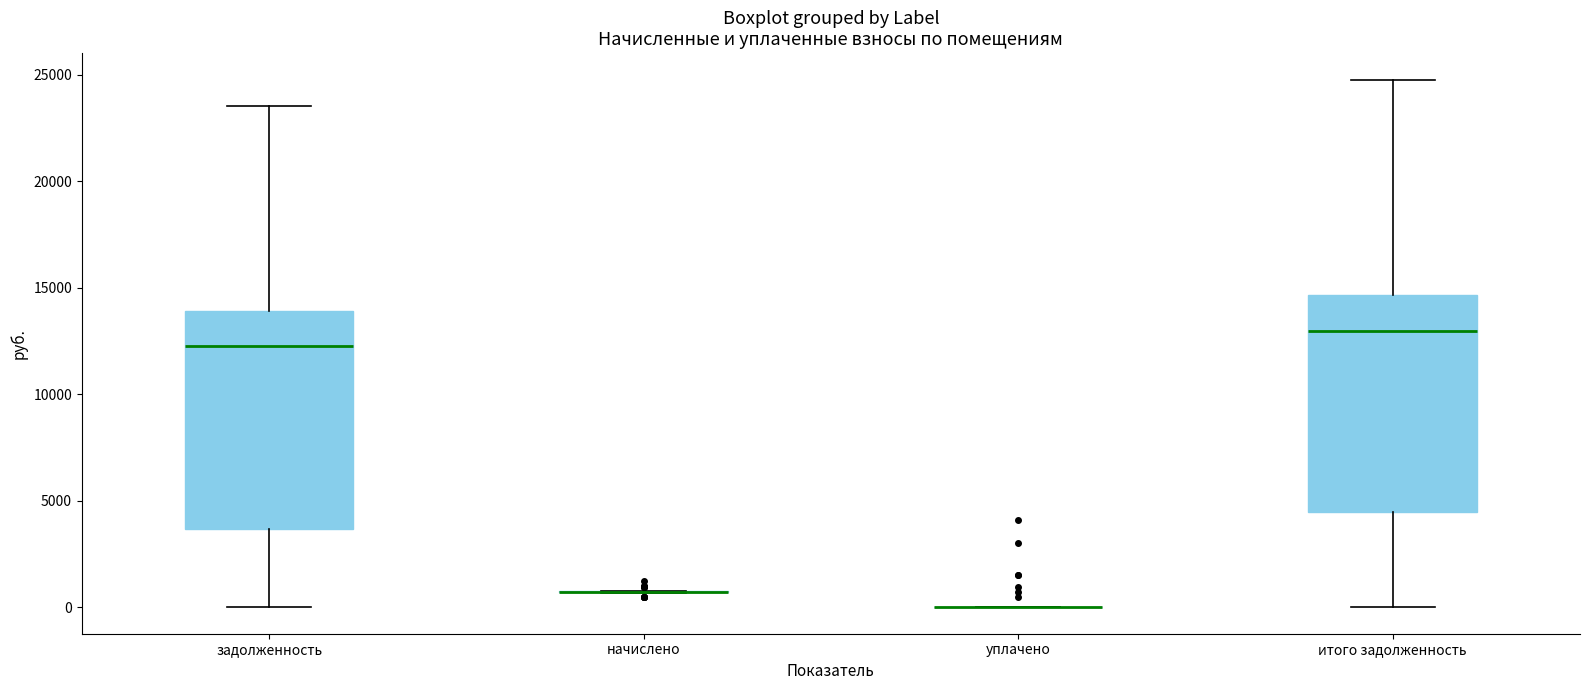

Reading left to right, read every box against the y-axis: the position of its median line, the range the box covers, and the ends of its whiskers. The values are not printed on the chart, so give them approximately, as read against the axis.

задолженность: median 12500, box 3500 to 14000, whiskers 0 to 23500
начислено: box collapsed to a line at 500, whiskers 500 to 1000
уплачено: box collapsed to a line at 0, whiskers 0 to 0
итого задолженность: median 13000, box 4500 to 14500, whiskers 0 to 25000